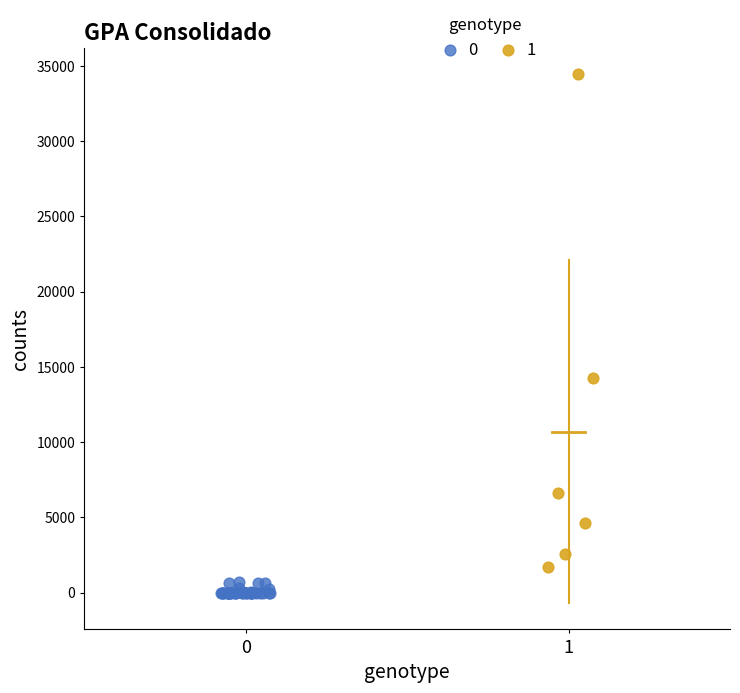

Which series has the largest Y range (max minus min)?

1